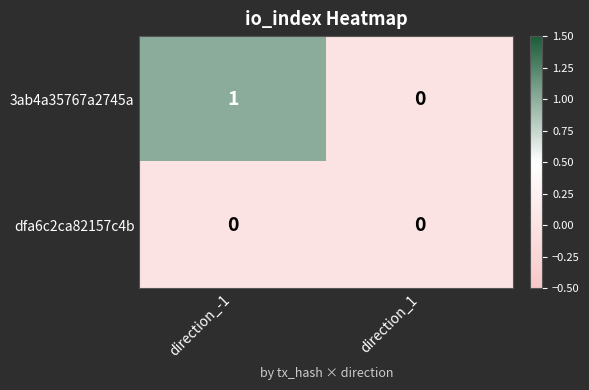

The 3ab4a35767a2745a series shows 1 at direction_-1. True or false?

True